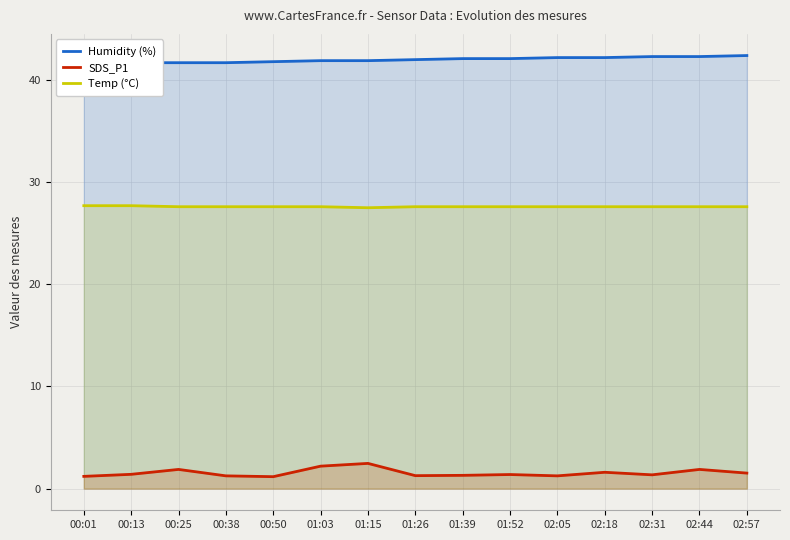

Which category has the lowest value in the Temp (°C) series?

01:15